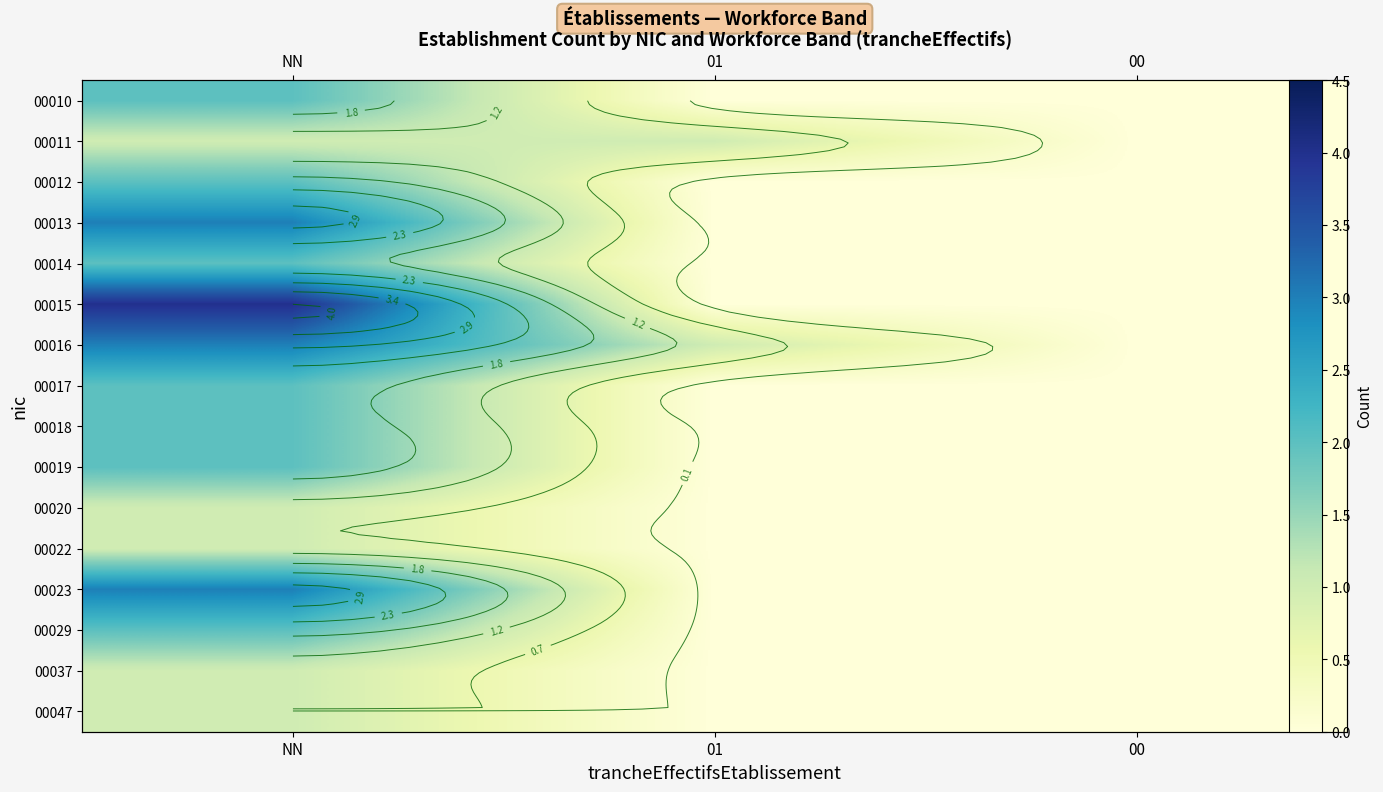

What is the difference between the highest and lowest values at NN?

3